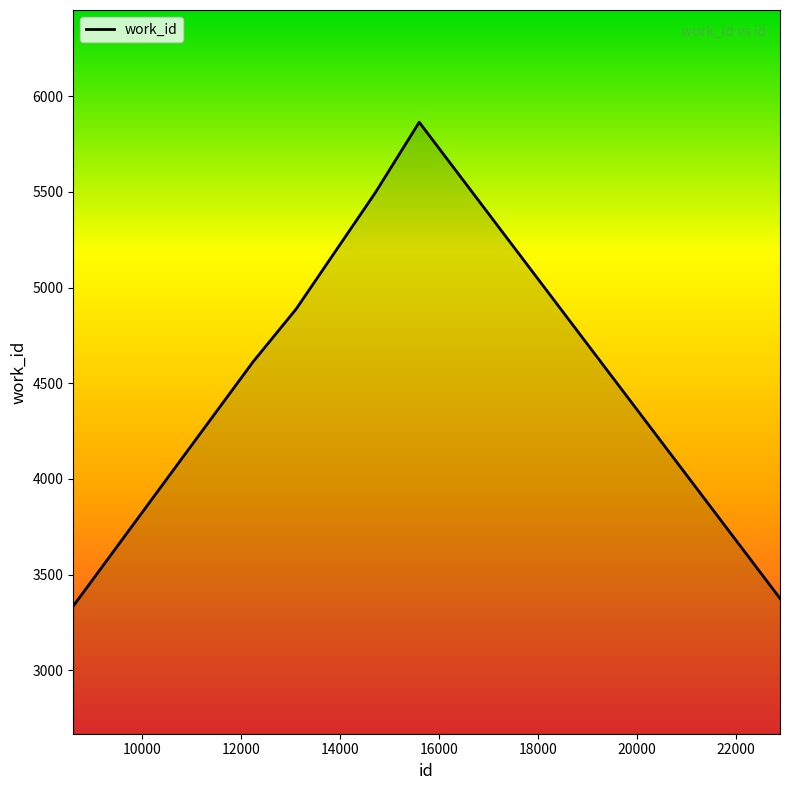

What is the average value?

4596